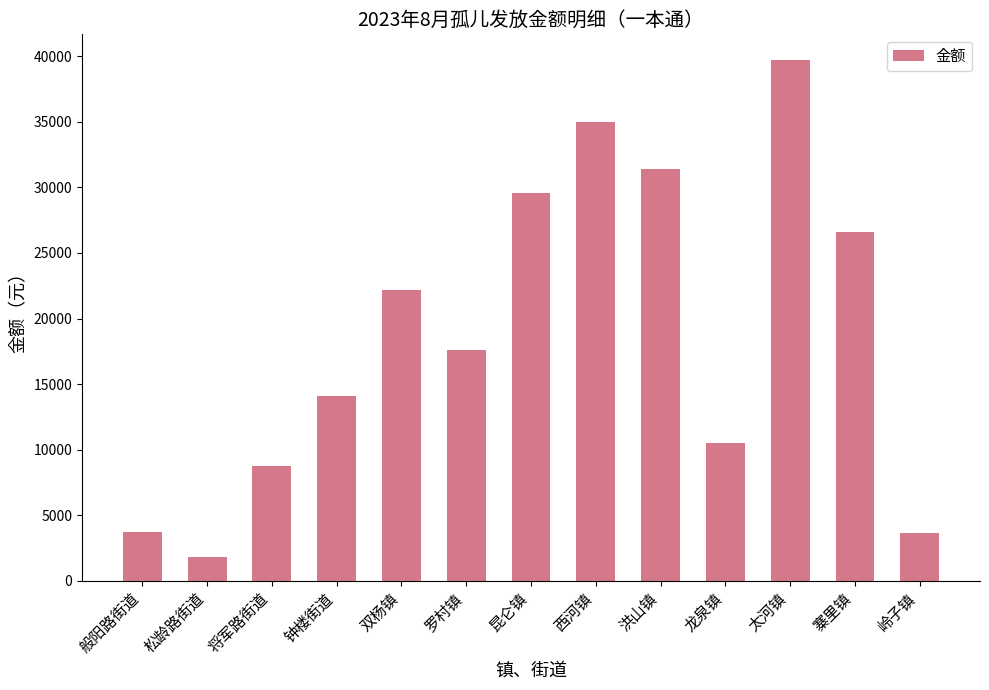

How many distinct data groups are displayed?

1